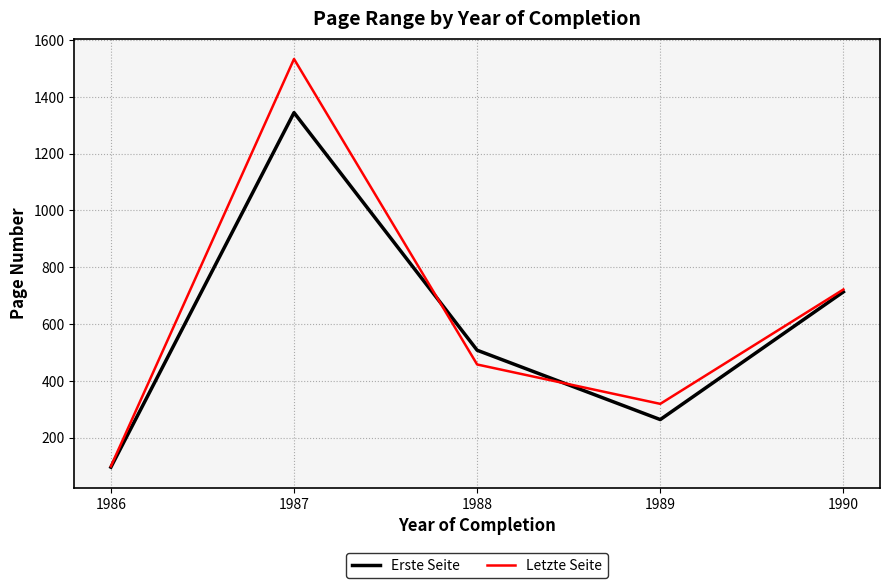

How many interior local valleys does the Letzte Seite series have?

1